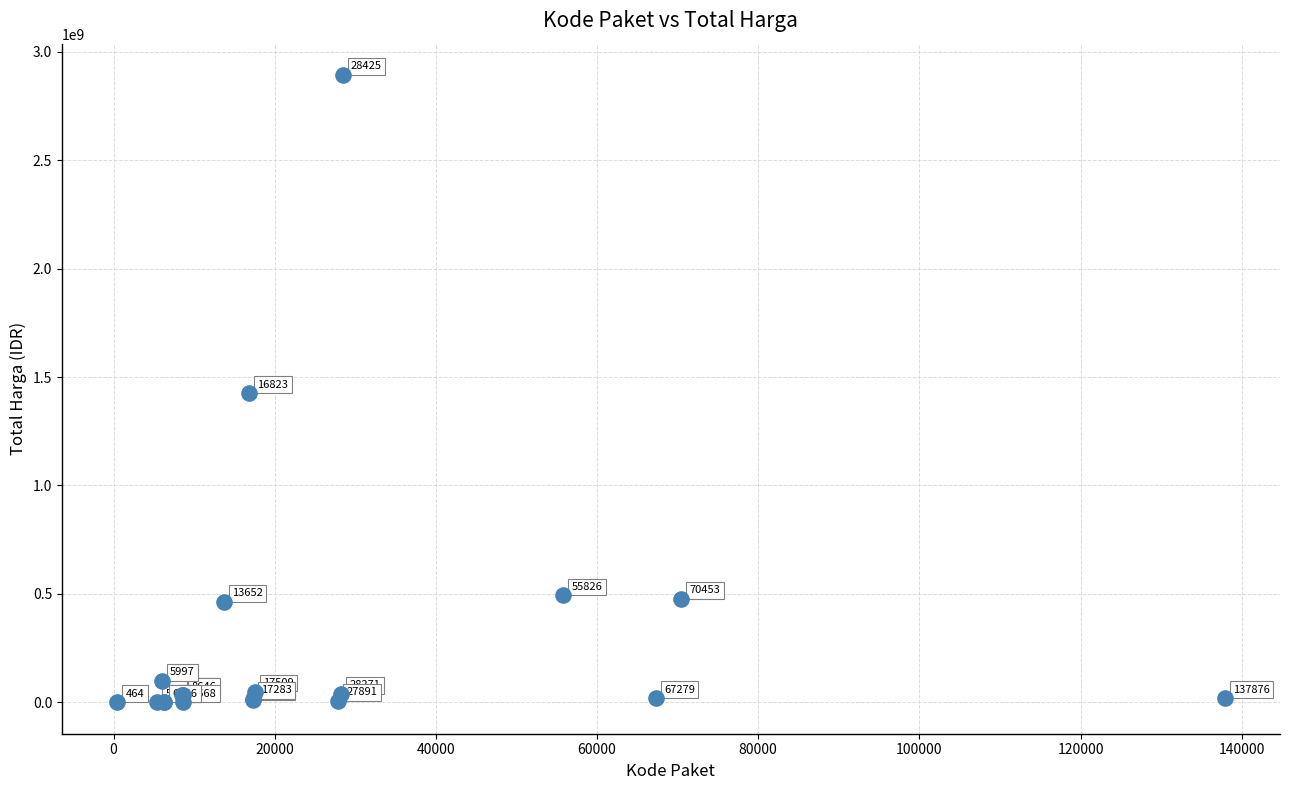

What Y value in the scatter plot is closest to 1446100000?

1425867900